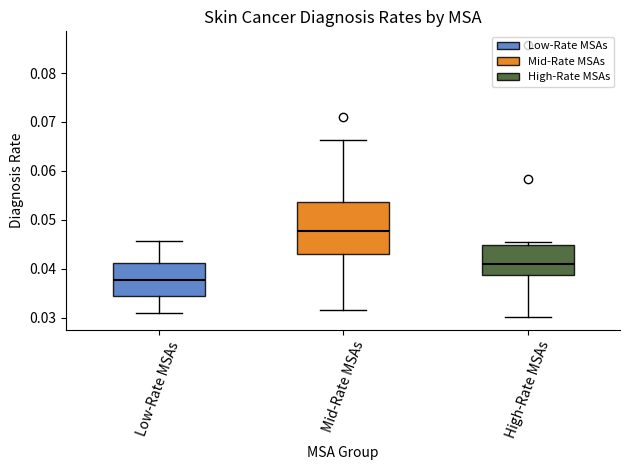

Where does the upper whisker of the box for Low-Rate MSAs end on the y-axis? The values are not printed on the chart, so give them approximately, as read against the axis.

0.046